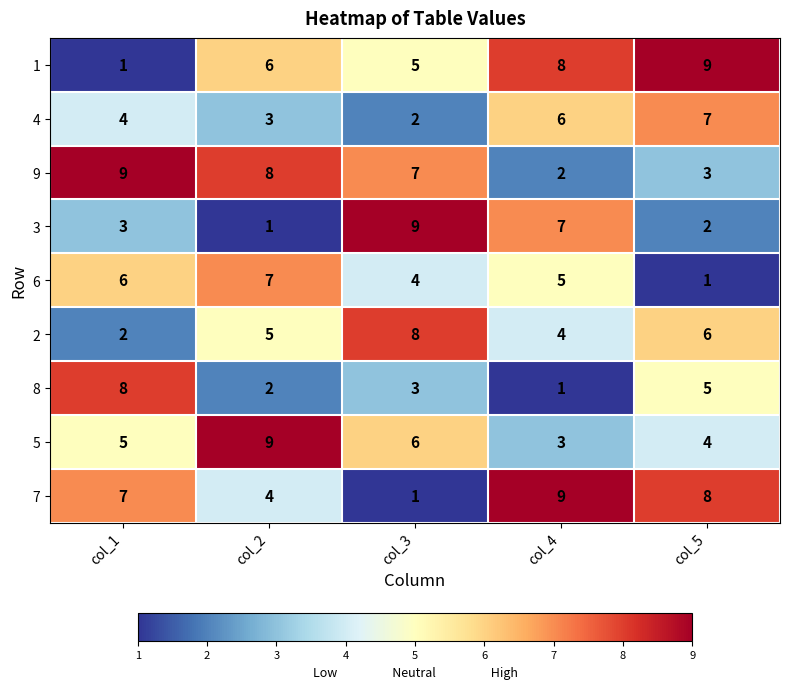

What is the greatest value displayed?

9